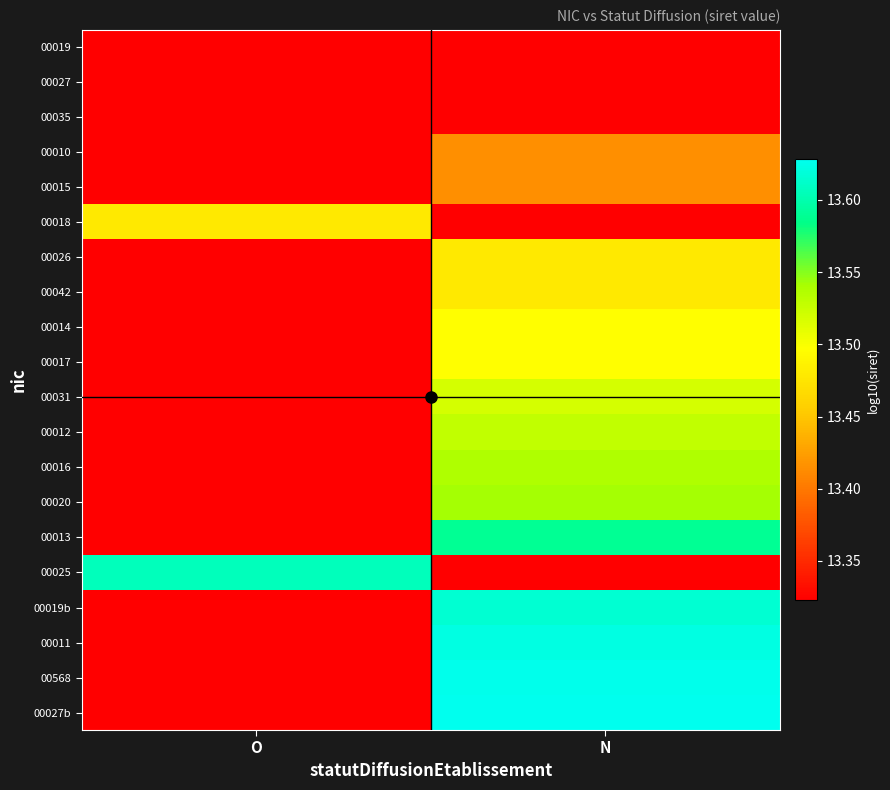

What is the difference between the highest and lowest values at N?

0.3